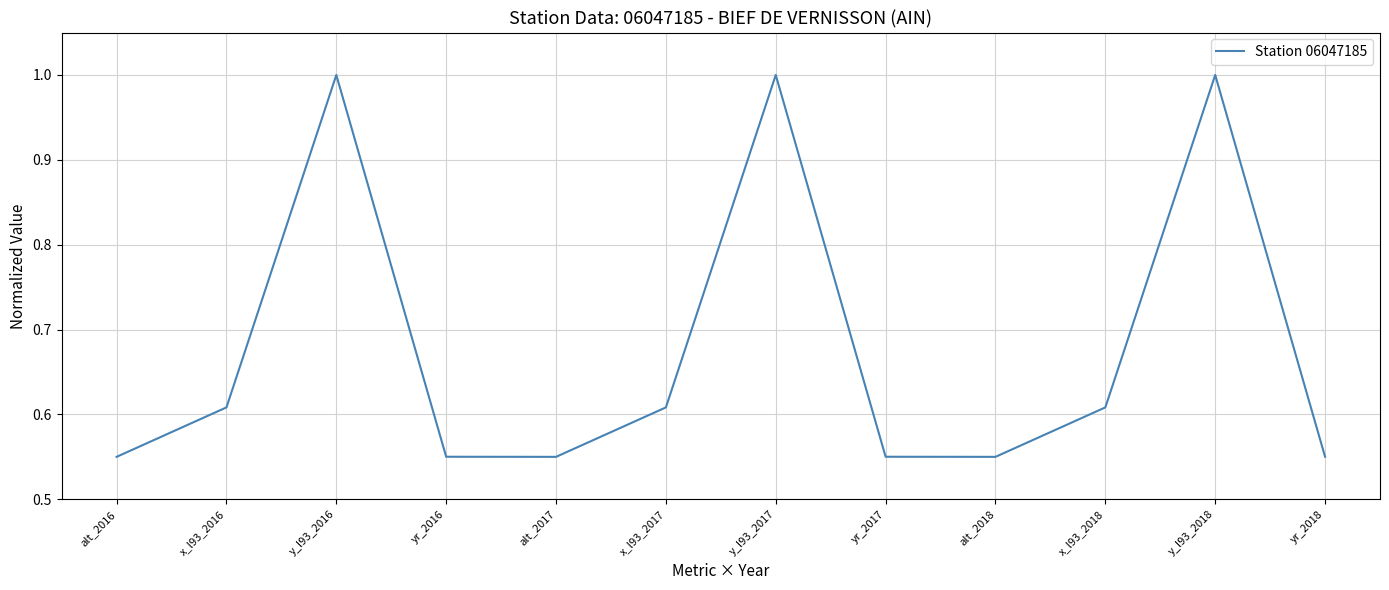

What position from the left is yr_2018?

12